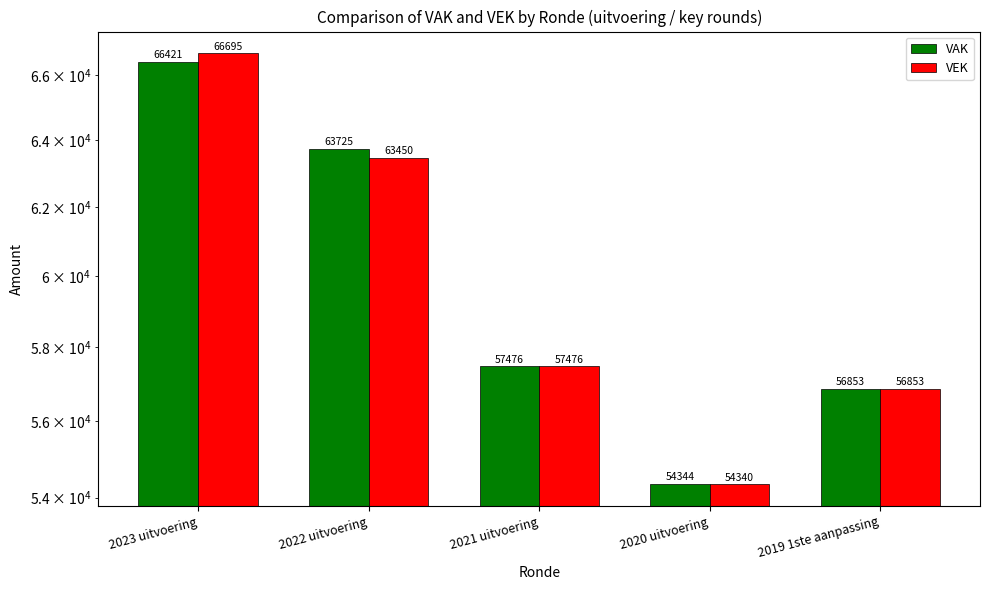

How many groups of bars are there?

5